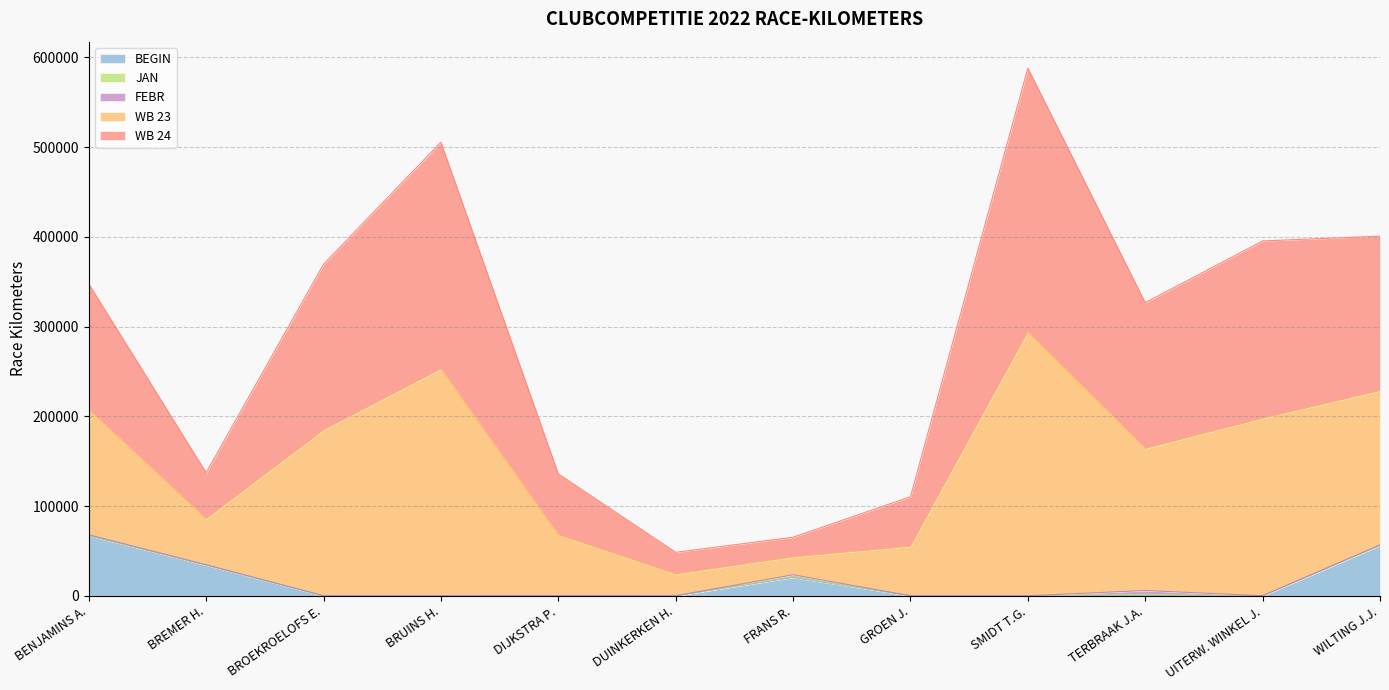

True or false: BEGIN has more than 1 points higher than both neighbors.

False